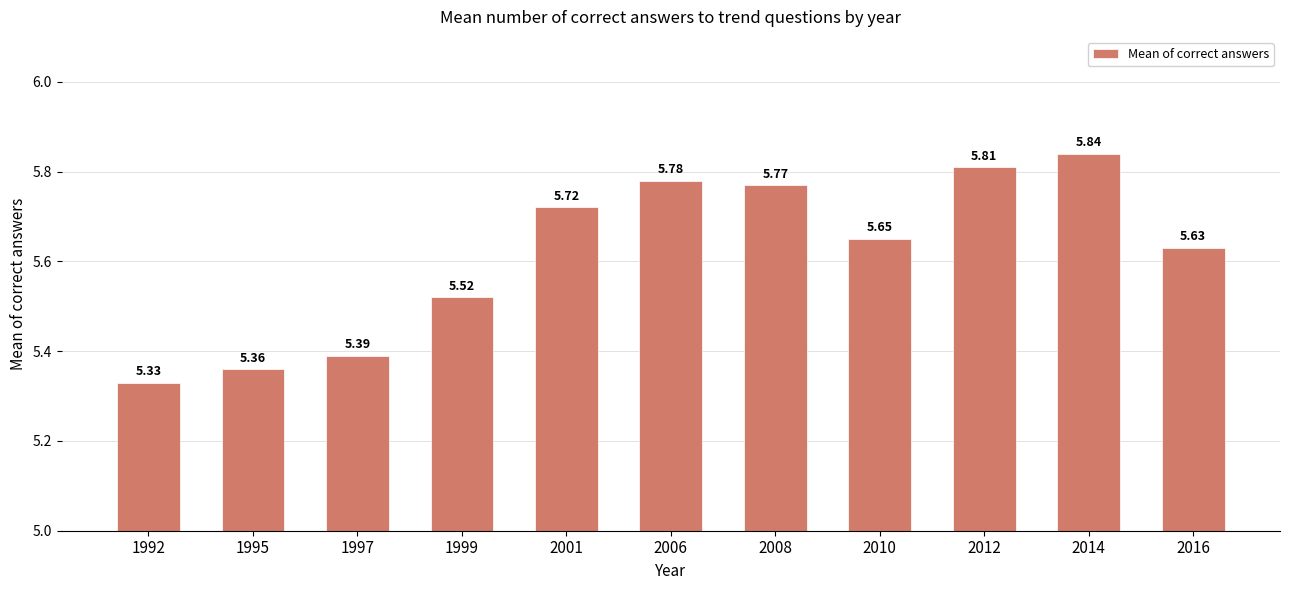

Rank the categories by value from highest to lowest.

2014, 2012, 2006, 2008, 2001, 2010, 2016, 1999, 1997, 1995, 1992